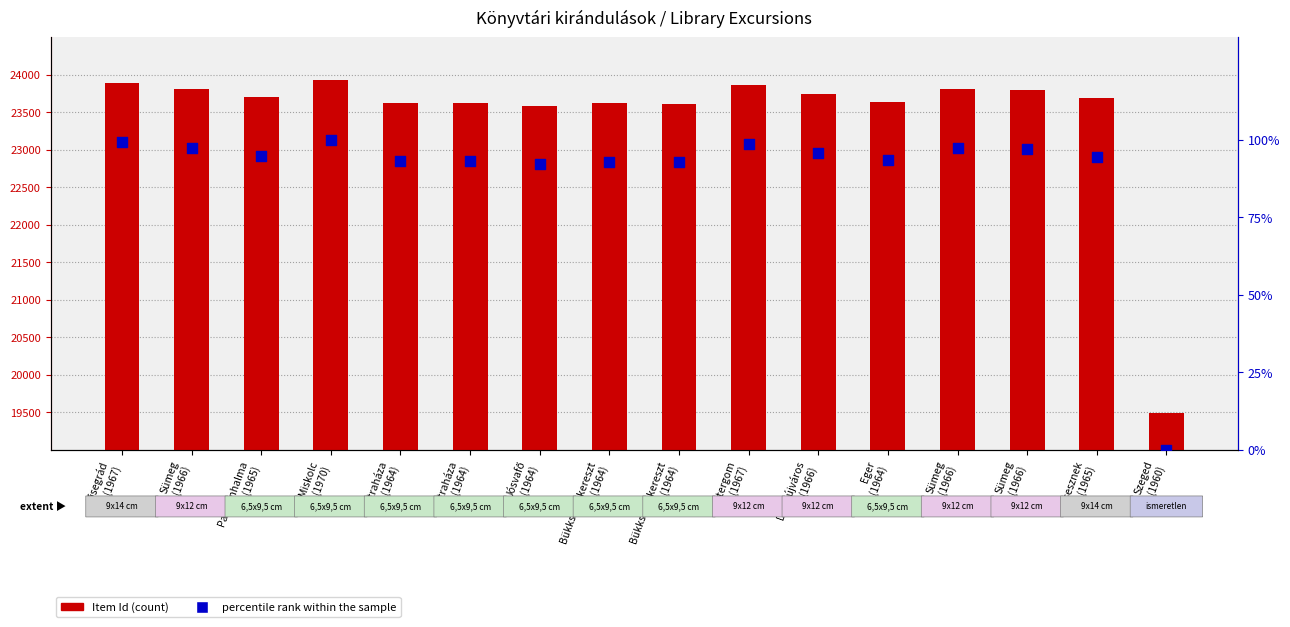

At which category is the sum across all series the highest?

Miskolc
(1970)